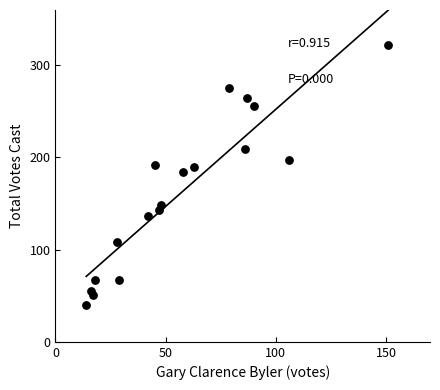

What is the range of X values (max minus min)?

137